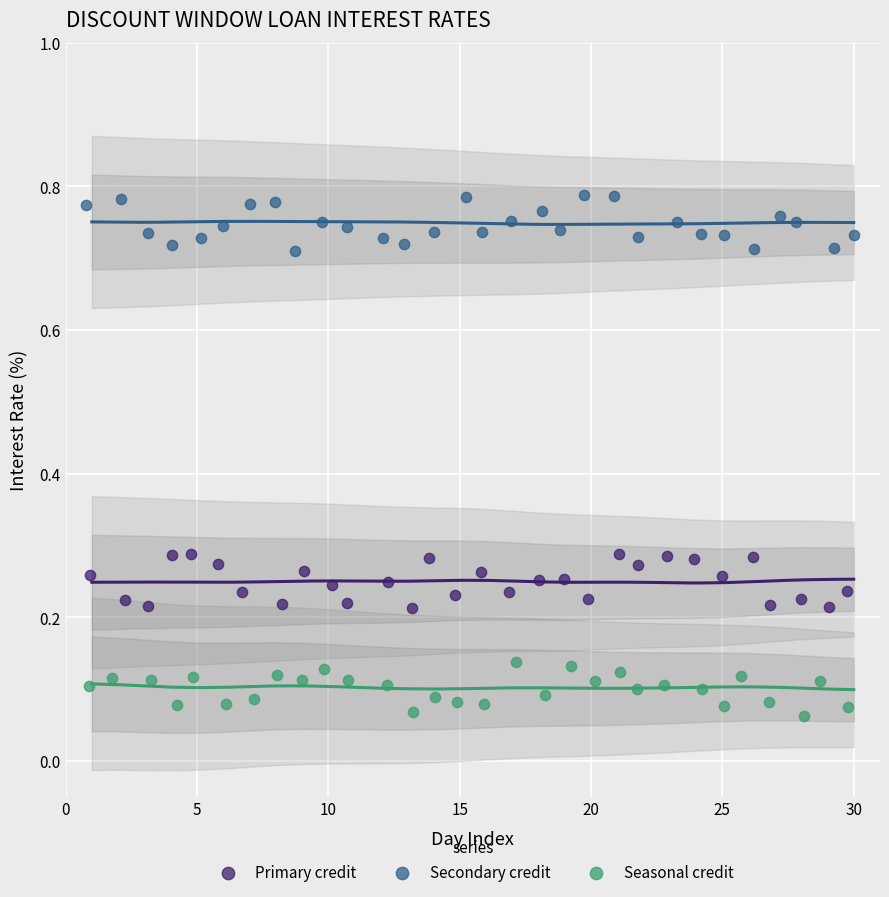

What are all the series names shown in the legend?

Primary credit, Secondary credit, Seasonal credit